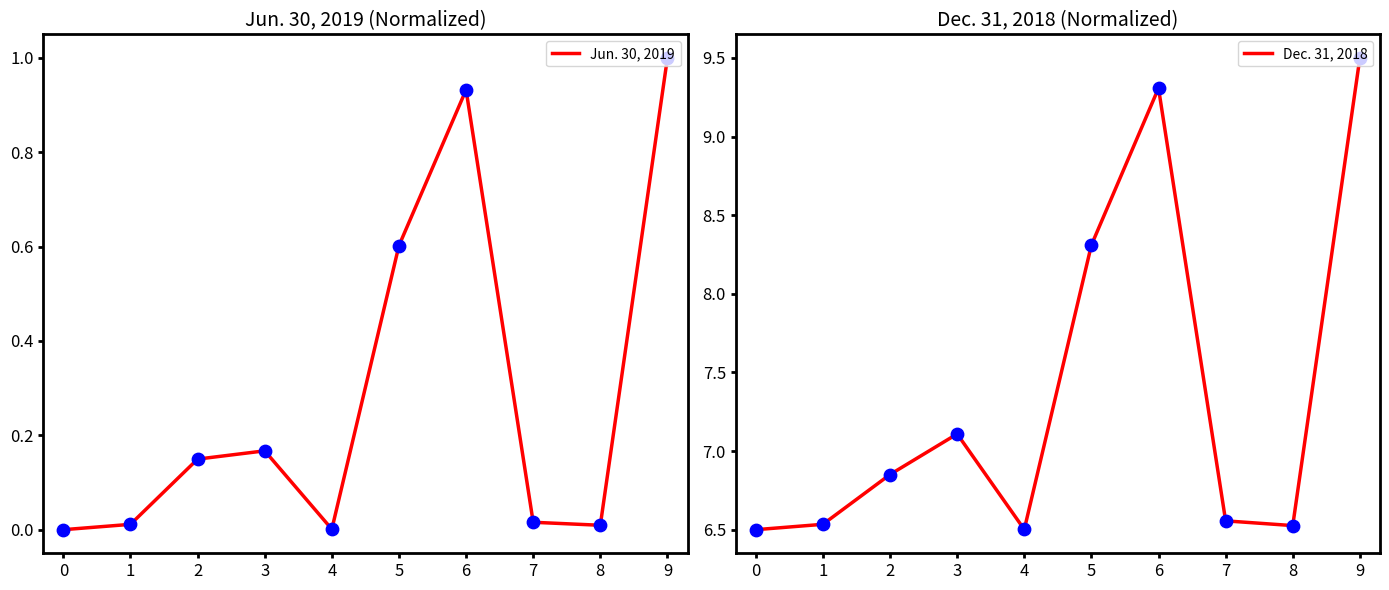

Which series reaches the minimum Y coordinate?

Jun. 30, 2019